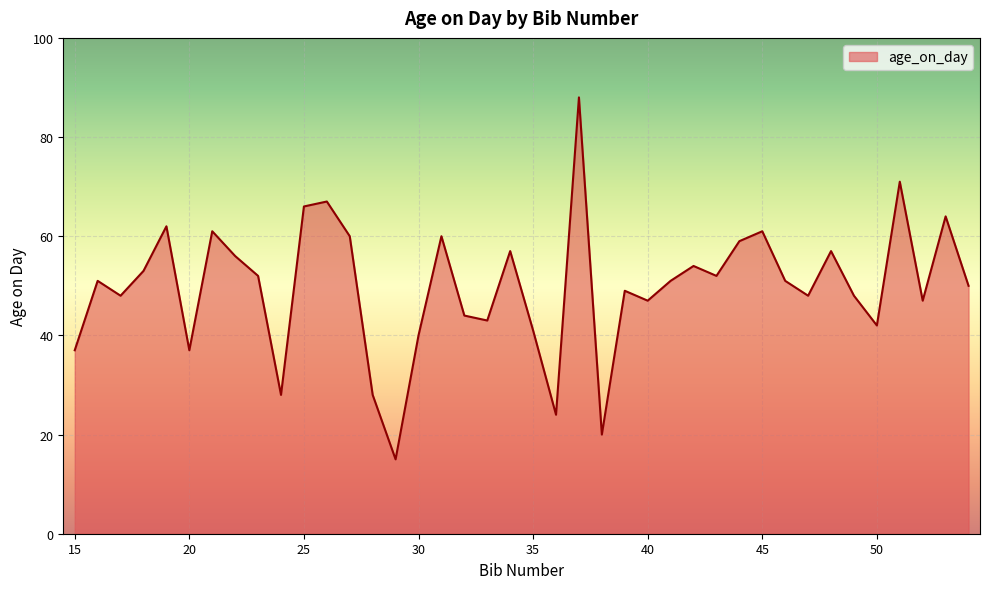

What is the greatest value displayed?

88